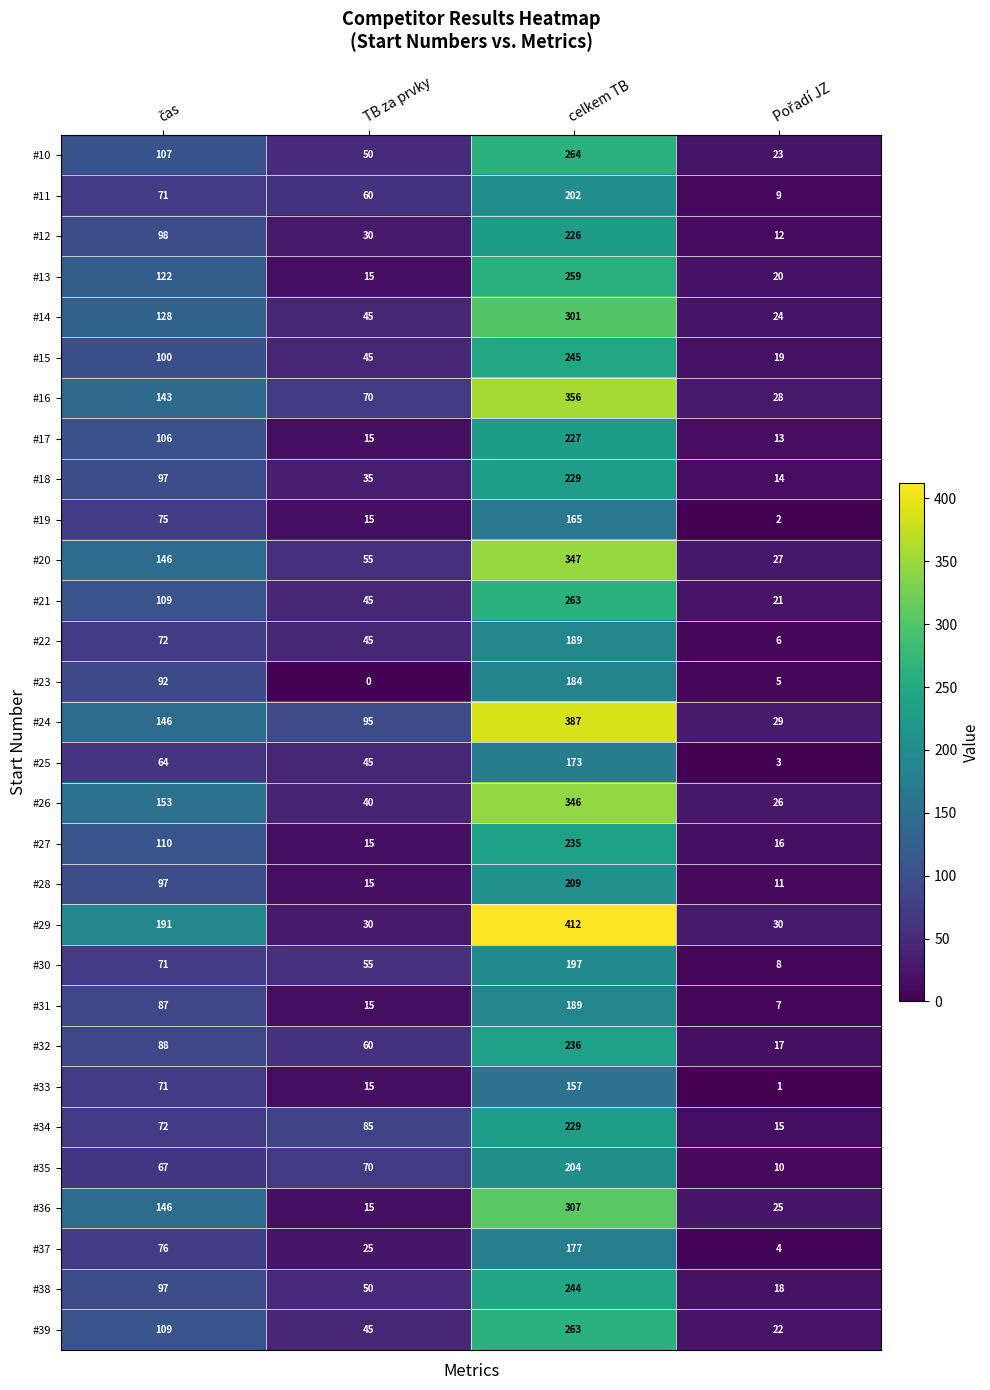

At how many categories does at least one series exceed 15?

4